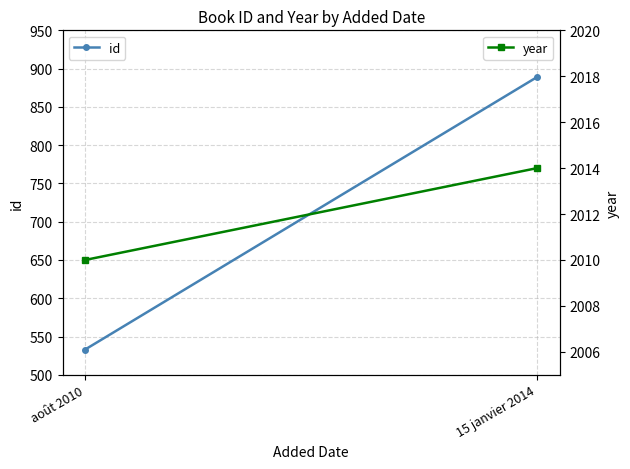

Is it true that year equals 2014 at 15 janvier 2014?

True